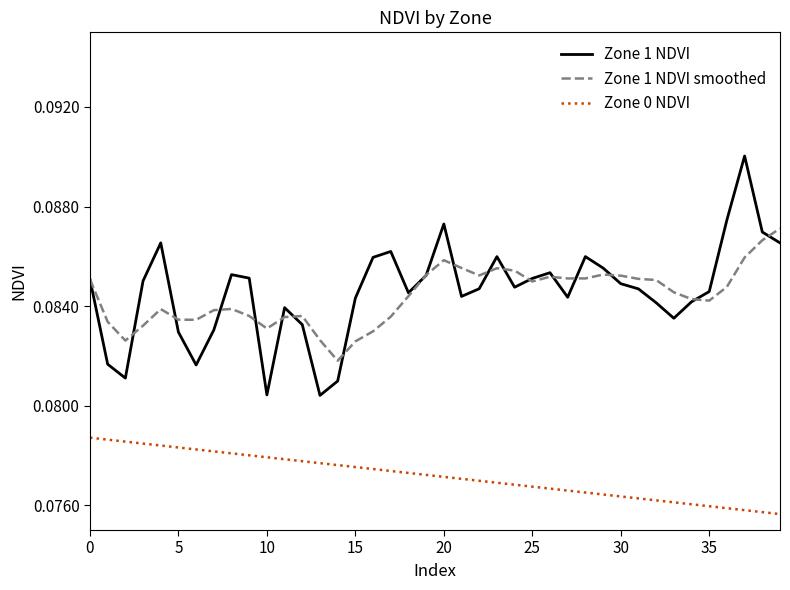

At how many categories does at least one series exceed 0?

40